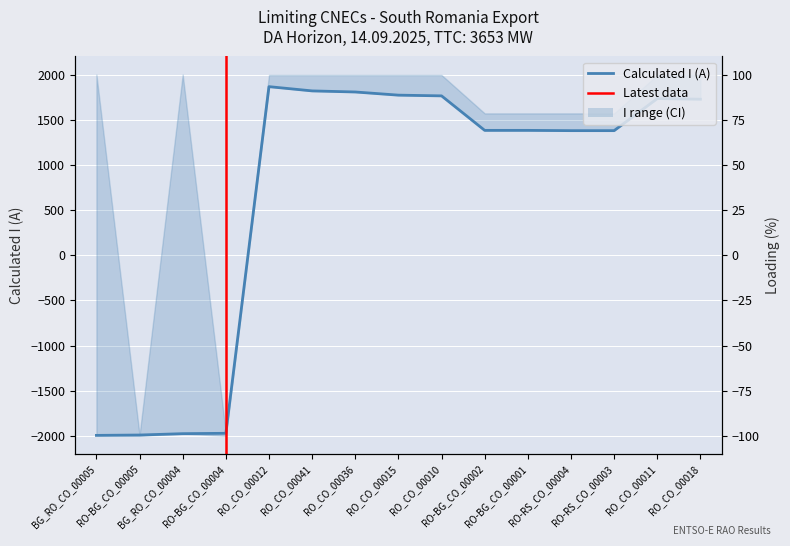

What is the maximum value shown in the chart?

1866